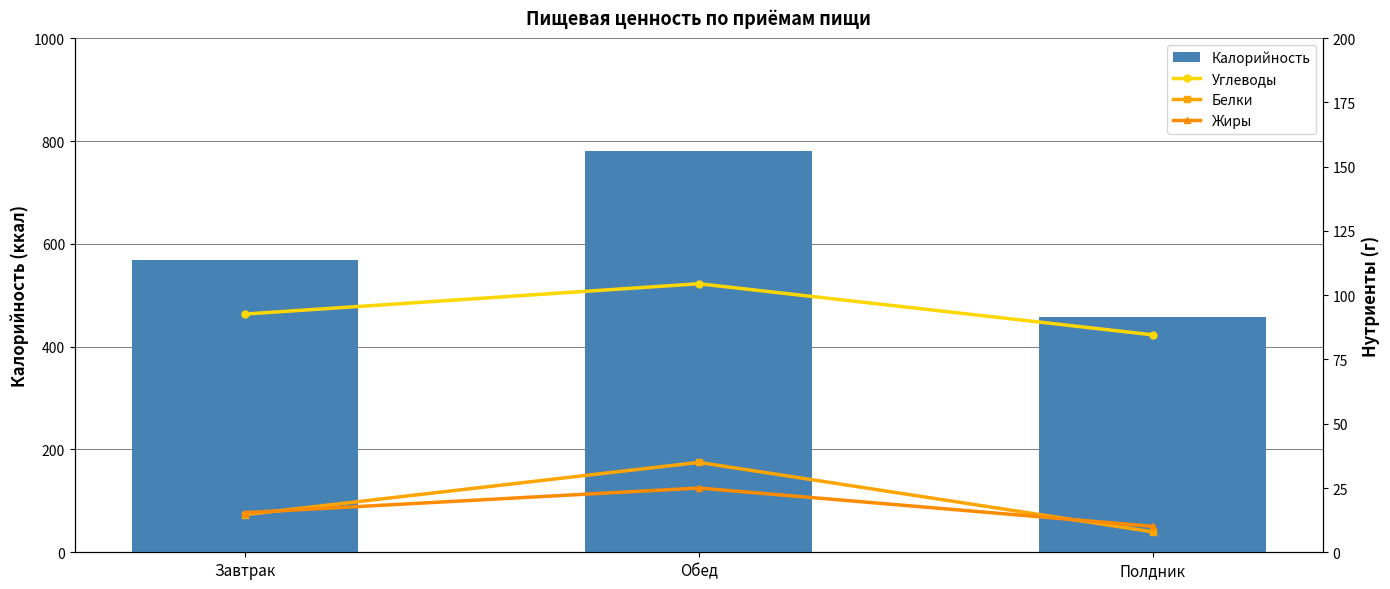

What is the greatest value displayed?

781.4